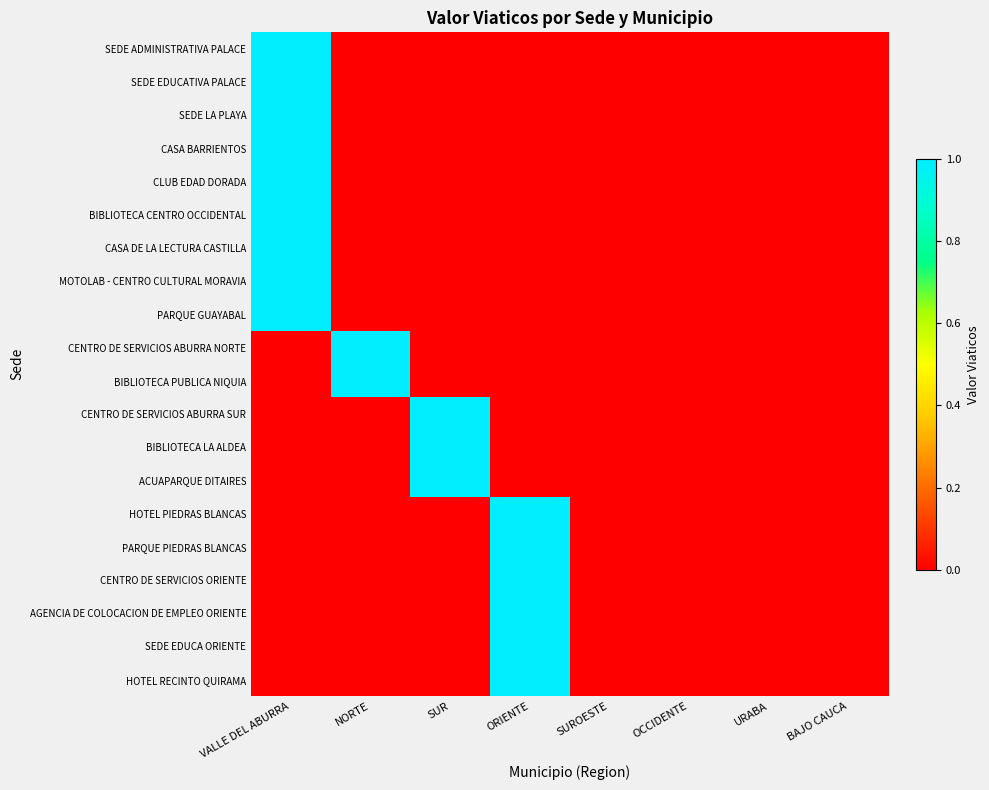

Reading left to right, extract all data points from this chart.

SEDE ADMINISTRATIVA PALACE: VALLE DEL ABURRA=1	NORTE=0	SUR=0	ORIENTE=0	SUROESTE=0	OCCIDENTE=0	URABA=0	BAJO CAUCA=0
SEDE EDUCATIVA PALACE: VALLE DEL ABURRA=1	NORTE=0	SUR=0	ORIENTE=0	SUROESTE=0	OCCIDENTE=0	URABA=0	BAJO CAUCA=0
SEDE LA PLAYA: VALLE DEL ABURRA=1	NORTE=0	SUR=0	ORIENTE=0	SUROESTE=0	OCCIDENTE=0	URABA=0	BAJO CAUCA=0
CASA BARRIENTOS: VALLE DEL ABURRA=1	NORTE=0	SUR=0	ORIENTE=0	SUROESTE=0	OCCIDENTE=0	URABA=0	BAJO CAUCA=0
CLUB EDAD DORADA: VALLE DEL ABURRA=1	NORTE=0	SUR=0	ORIENTE=0	SUROESTE=0	OCCIDENTE=0	URABA=0	BAJO CAUCA=0
BIBLIOTECA CENTRO OCCIDENTAL: VALLE DEL ABURRA=1	NORTE=0	SUR=0	ORIENTE=0	SUROESTE=0	OCCIDENTE=0	URABA=0	BAJO CAUCA=0
CASA DE LA LECTURA CASTILLA: VALLE DEL ABURRA=1	NORTE=0	SUR=0	ORIENTE=0	SUROESTE=0	OCCIDENTE=0	URABA=0	BAJO CAUCA=0
MOTOLAB - CENTRO CULTURAL MORAVIA: VALLE DEL ABURRA=1	NORTE=0	SUR=0	ORIENTE=0	SUROESTE=0	OCCIDENTE=0	URABA=0	BAJO CAUCA=0
PARQUE GUAYABAL: VALLE DEL ABURRA=1	NORTE=0	SUR=0	ORIENTE=0	SUROESTE=0	OCCIDENTE=0	URABA=0	BAJO CAUCA=0
CENTRO DE SERVICIOS ABURRA NORTE: VALLE DEL ABURRA=0	NORTE=1	SUR=0	ORIENTE=0	SUROESTE=0	OCCIDENTE=0	URABA=0	BAJO CAUCA=0
BIBLIOTECA PUBLICA NIQUIA: VALLE DEL ABURRA=0	NORTE=1	SUR=0	ORIENTE=0	SUROESTE=0	OCCIDENTE=0	URABA=0	BAJO CAUCA=0
CENTRO DE SERVICIOS ABURRA SUR: VALLE DEL ABURRA=0	NORTE=0	SUR=1	ORIENTE=0	SUROESTE=0	OCCIDENTE=0	URABA=0	BAJO CAUCA=0
BIBLIOTECA LA ALDEA: VALLE DEL ABURRA=0	NORTE=0	SUR=1	ORIENTE=0	SUROESTE=0	OCCIDENTE=0	URABA=0	BAJO CAUCA=0
ACUAPARQUE DITAIRES: VALLE DEL ABURRA=0	NORTE=0	SUR=1	ORIENTE=0	SUROESTE=0	OCCIDENTE=0	URABA=0	BAJO CAUCA=0
HOTEL PIEDRAS BLANCAS: VALLE DEL ABURRA=0	NORTE=0	SUR=0	ORIENTE=1	SUROESTE=0	OCCIDENTE=0	URABA=0	BAJO CAUCA=0
PARQUE PIEDRAS BLANCAS: VALLE DEL ABURRA=0	NORTE=0	SUR=0	ORIENTE=1	SUROESTE=0	OCCIDENTE=0	URABA=0	BAJO CAUCA=0
CENTRO DE SERVICIOS ORIENTE: VALLE DEL ABURRA=0	NORTE=0	SUR=0	ORIENTE=1	SUROESTE=0	OCCIDENTE=0	URABA=0	BAJO CAUCA=0
AGENCIA DE COLOCACION DE EMPLEO ORIENTE: VALLE DEL ABURRA=0	NORTE=0	SUR=0	ORIENTE=1	SUROESTE=0	OCCIDENTE=0	URABA=0	BAJO CAUCA=0
SEDE EDUCA ORIENTE: VALLE DEL ABURRA=0	NORTE=0	SUR=0	ORIENTE=1	SUROESTE=0	OCCIDENTE=0	URABA=0	BAJO CAUCA=0
HOTEL RECINTO QUIRAMA: VALLE DEL ABURRA=0	NORTE=0	SUR=0	ORIENTE=1	SUROESTE=0	OCCIDENTE=0	URABA=0	BAJO CAUCA=0